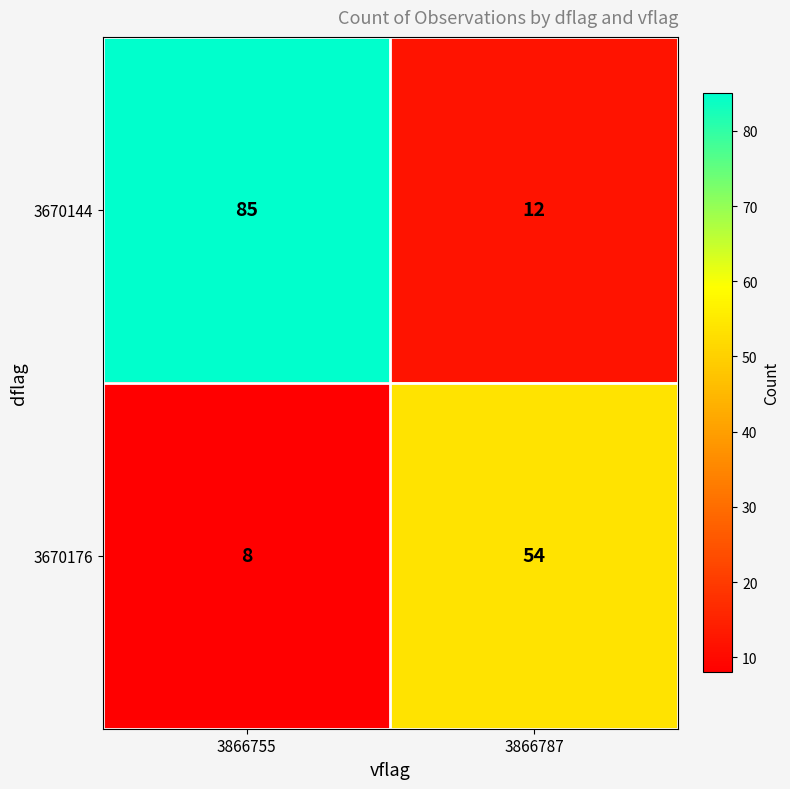

What is the sum of the 3670144 values at 3866755 and 3866787?

97